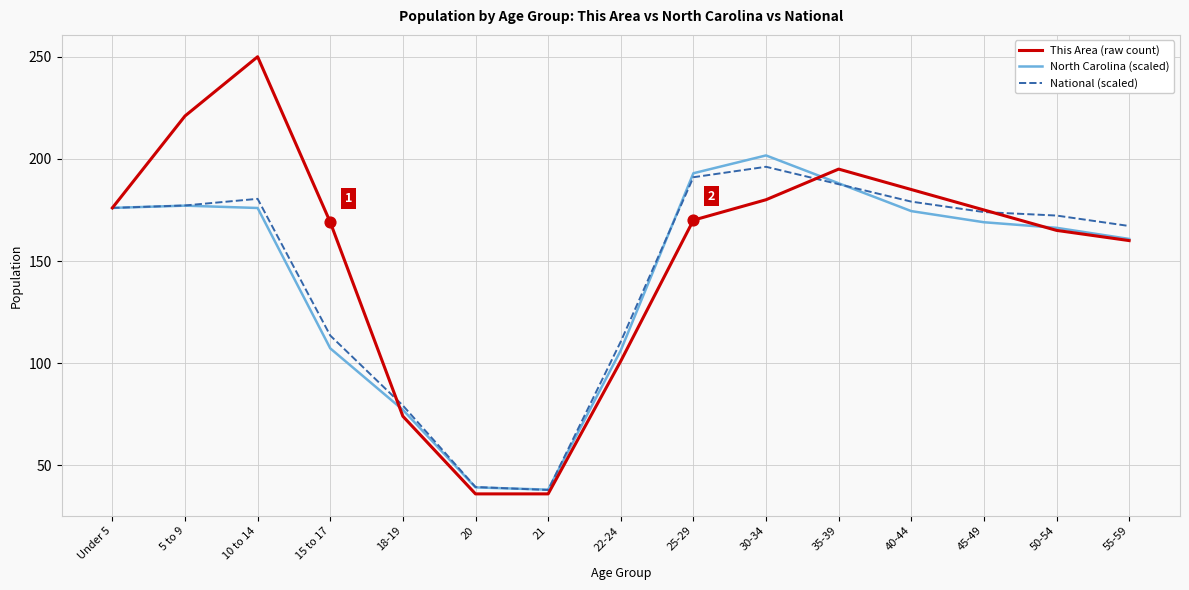

What are all the series names shown in the legend?

This Area (raw count), North Carolina (scaled), National (scaled)